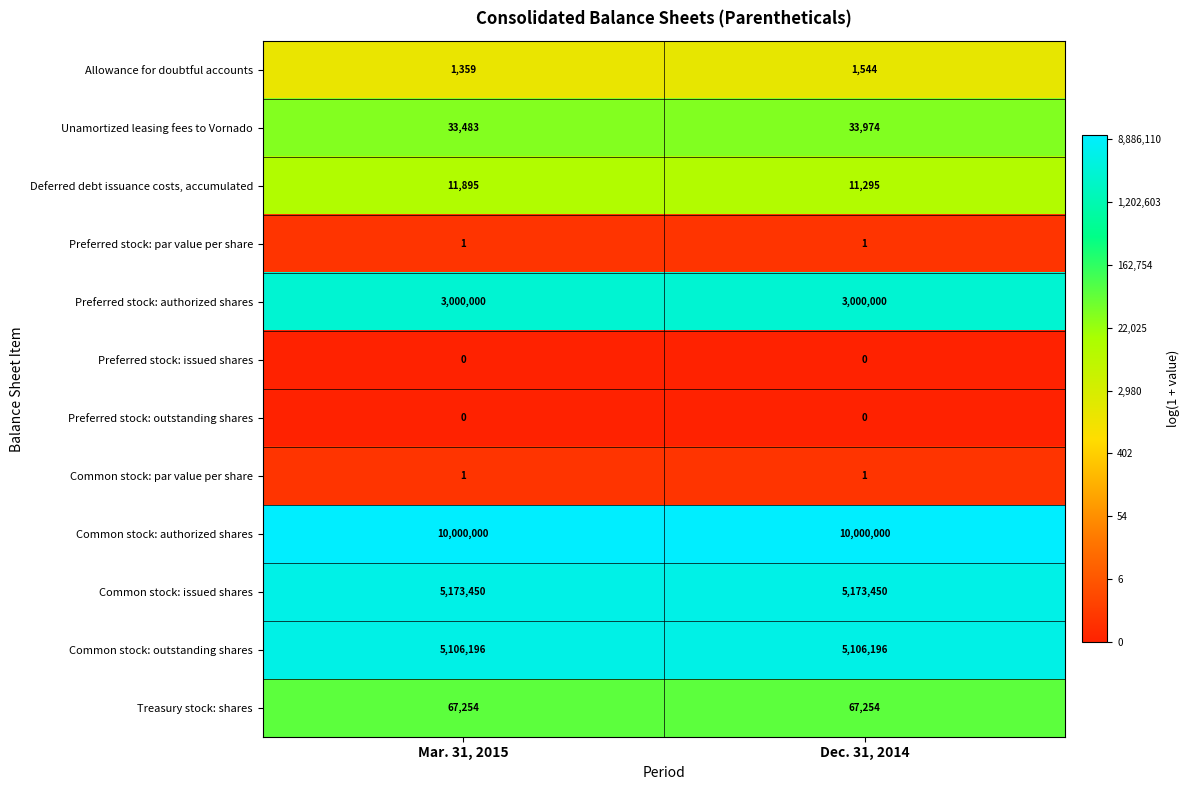

Reading right to left, extract all data points from this chart.

Allowance for doubtful accounts: Dec. 31, 2014=1544	Mar. 31, 2015=1359
Unamortized leasing fees to Vornado: Dec. 31, 2014=33974	Mar. 31, 2015=33483
Deferred debt issuance costs, accumulated: Dec. 31, 2014=11295	Mar. 31, 2015=11895
Preferred stock: par value per share: Dec. 31, 2014=1	Mar. 31, 2015=1
Preferred stock: authorized shares: Dec. 31, 2014=3000000	Mar. 31, 2015=3000000
Preferred stock: issued shares: Dec. 31, 2014=0	Mar. 31, 2015=0
Preferred stock: outstanding shares: Dec. 31, 2014=0	Mar. 31, 2015=0
Common stock: par value per share: Dec. 31, 2014=1	Mar. 31, 2015=1
Common stock: authorized shares: Dec. 31, 2014=10000000	Mar. 31, 2015=10000000
Common stock: issued shares: Dec. 31, 2014=5173450	Mar. 31, 2015=5173450
Common stock: outstanding shares: Dec. 31, 2014=5106196	Mar. 31, 2015=5106196
Treasury stock: shares: Dec. 31, 2014=67254	Mar. 31, 2015=67254